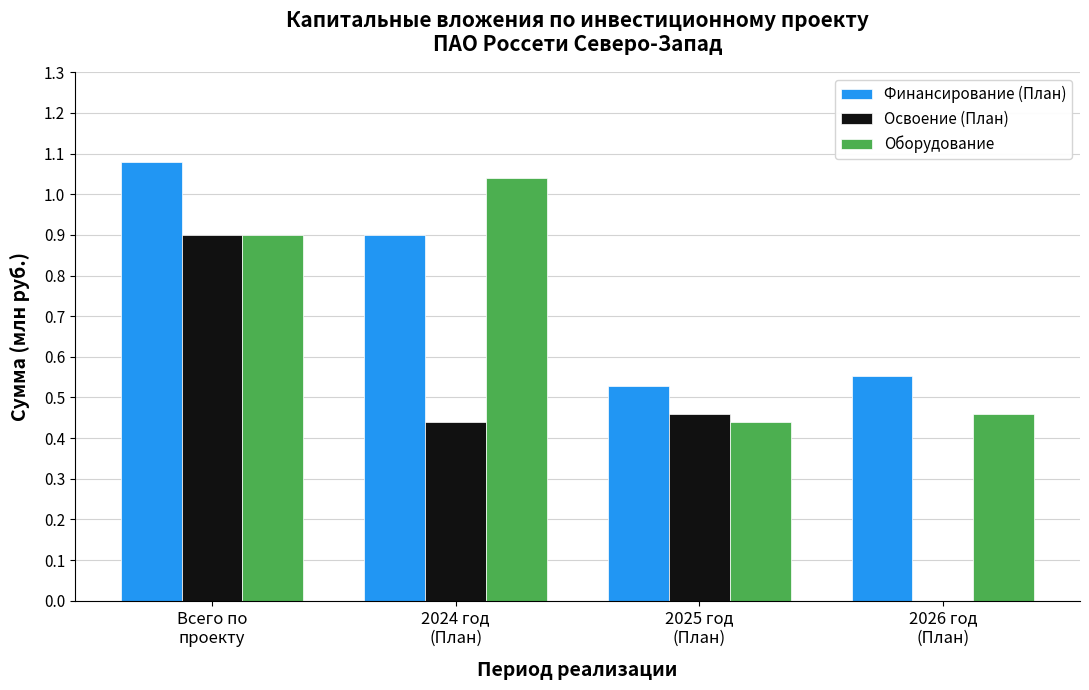

Is it true that Освоение (План) equals 0.7 at 2024 год
(План)?

False